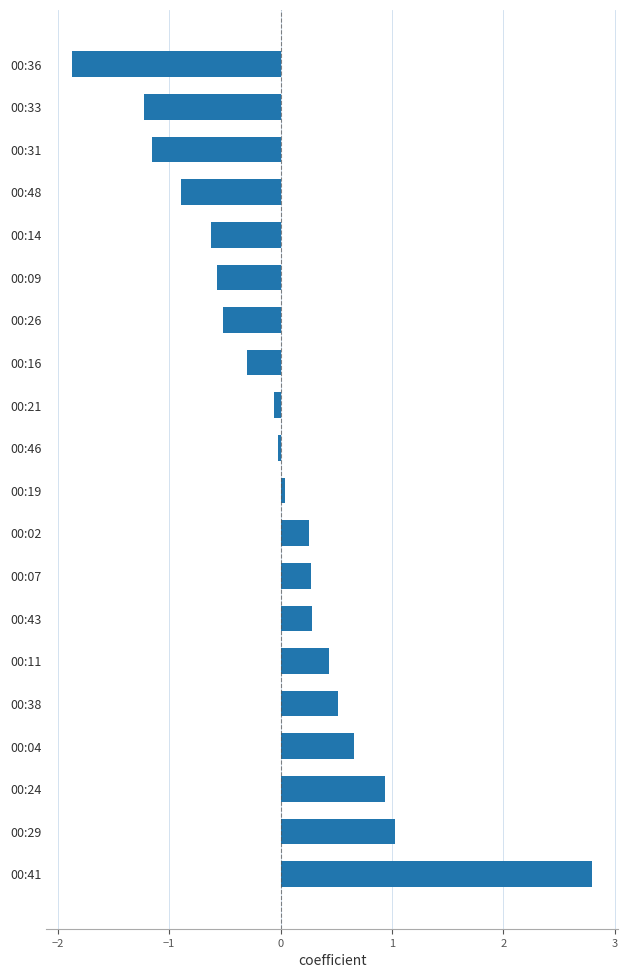

What is the minimum value shown in the chart?

-1.9